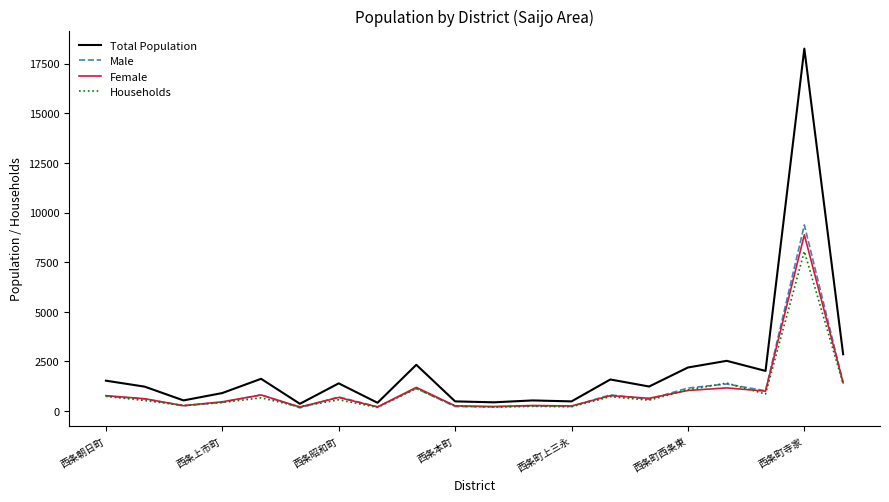

What is the highest value of the Male series?

9374